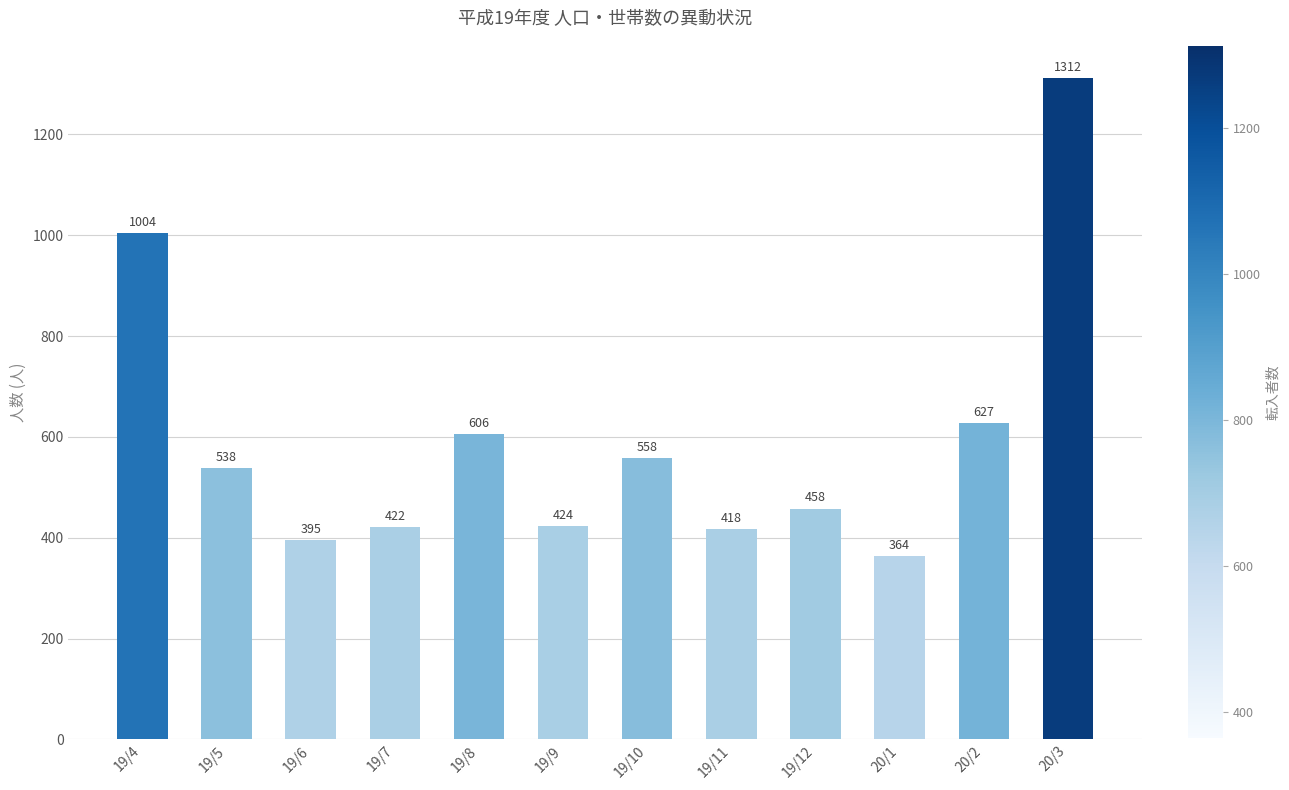

What is the value of the 3rd bar from the left?

395